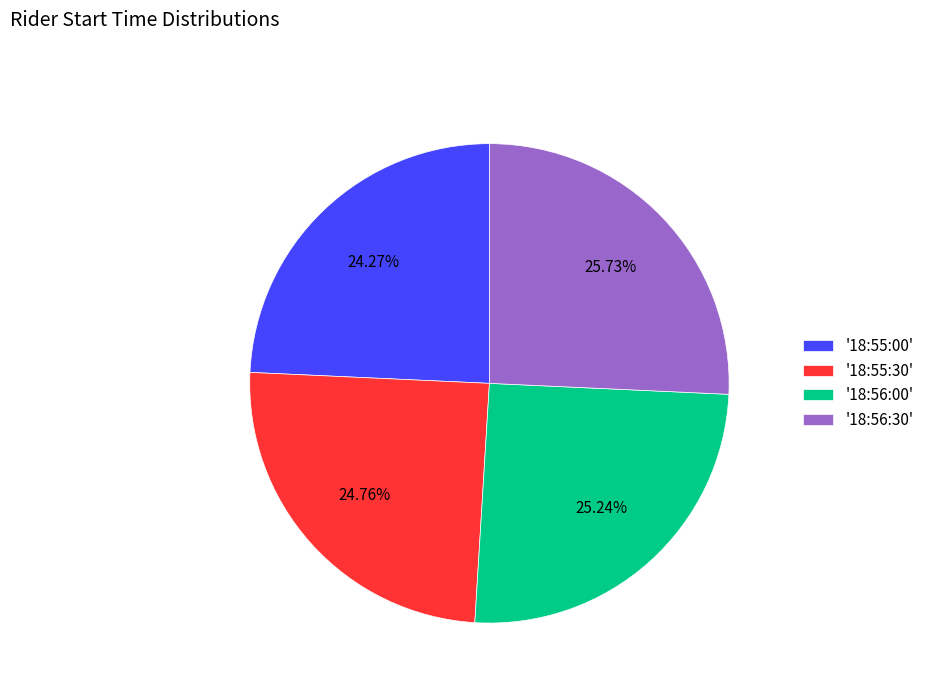

Combined, do '18:55:00' and '18:55:30' account for over 50%?

No